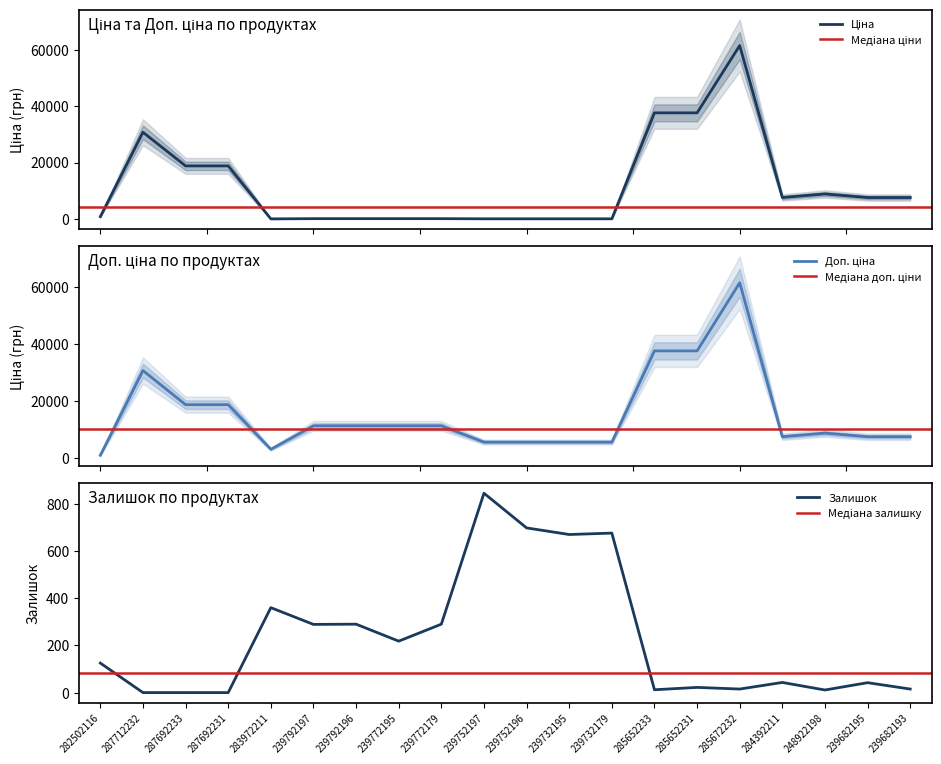

Which series has the largest total across all categories?

Доп. ціна